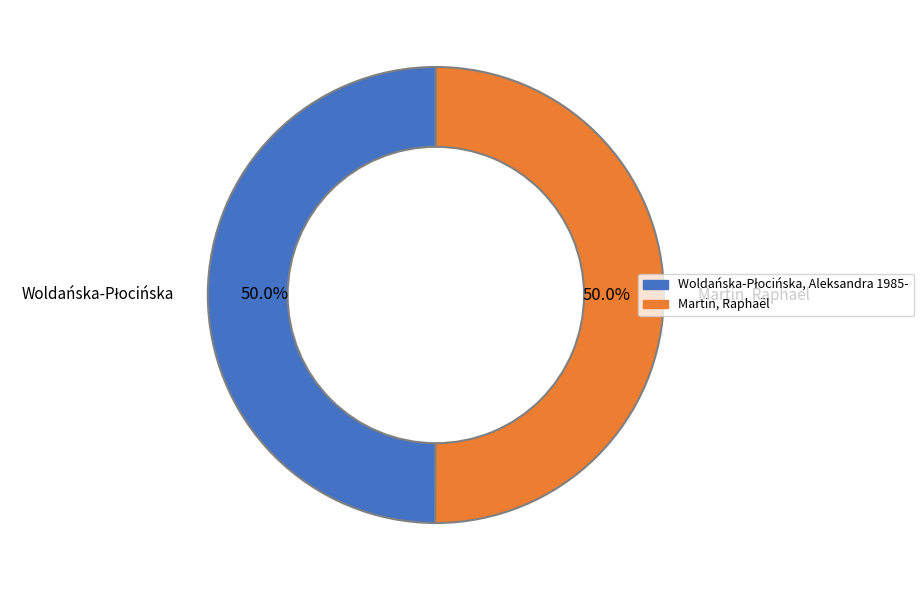

What percentage is NOT represented by Martin, Raphaël?

50.0%